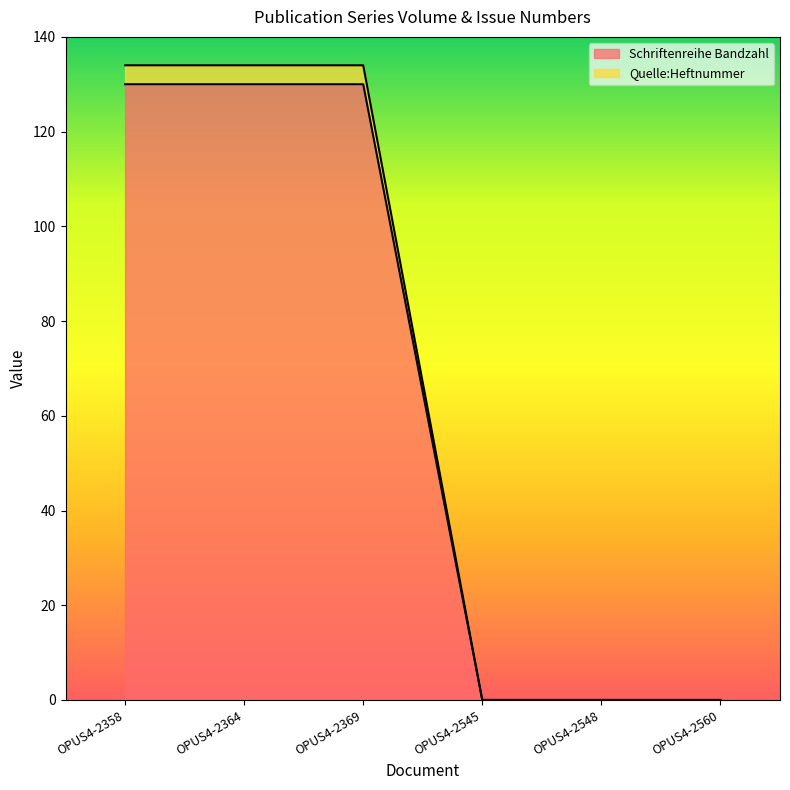

List the series in order of their peak value, highest first.

Quelle:Heftnummer, Schriftenreihe Bandzahl